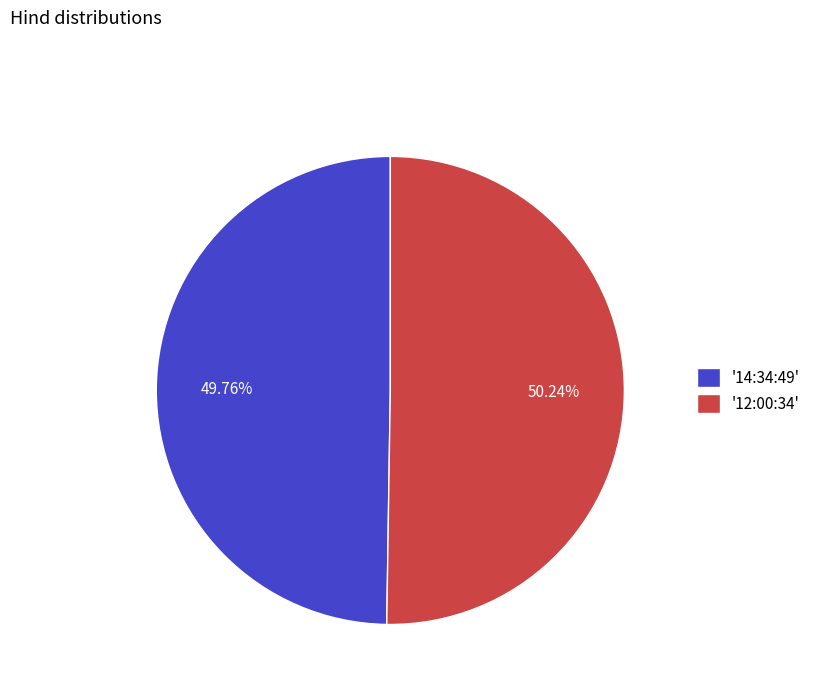

Is there any slice that represents more than half of the pie?

Yes